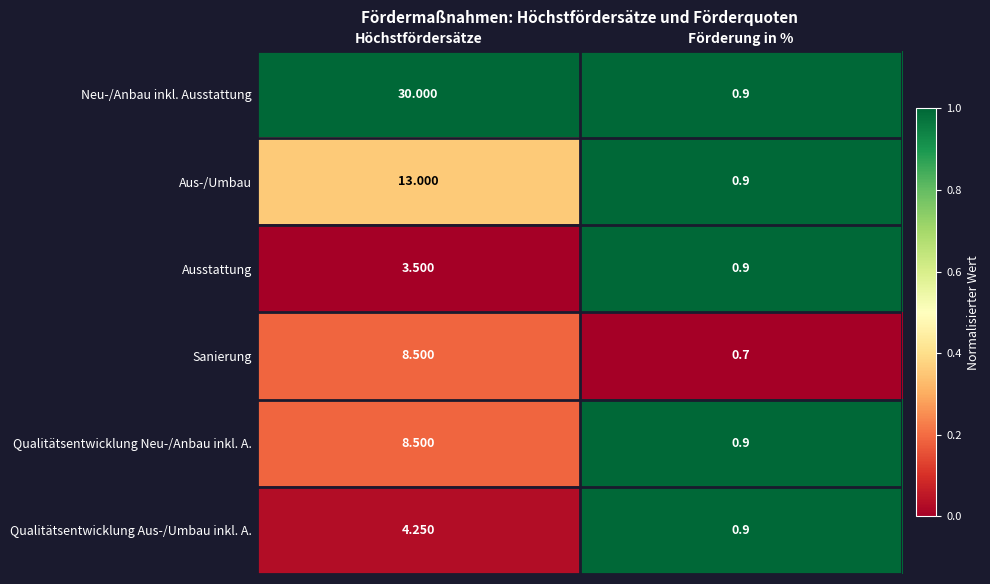

What is the total value across all series at Höchstfördersätze?

67.8